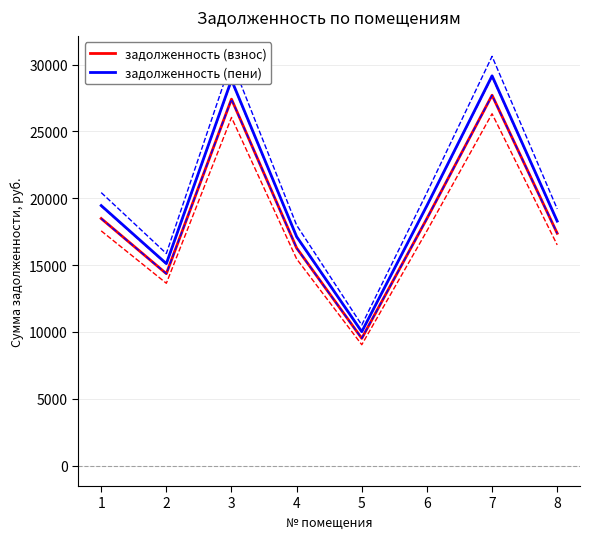

What value does the задолженность (пени) series have at 4?

17126.7